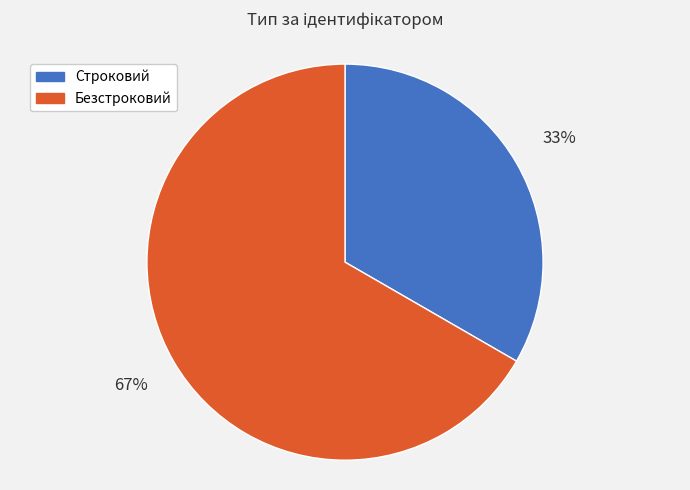

What is the smallest slice in the pie chart?

Строковий